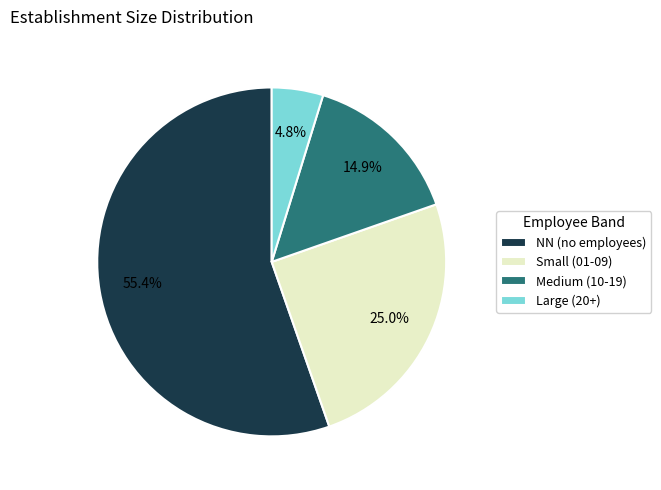

To the nearest percent, what is the difference between the largest and smallest slice percentages?

51%